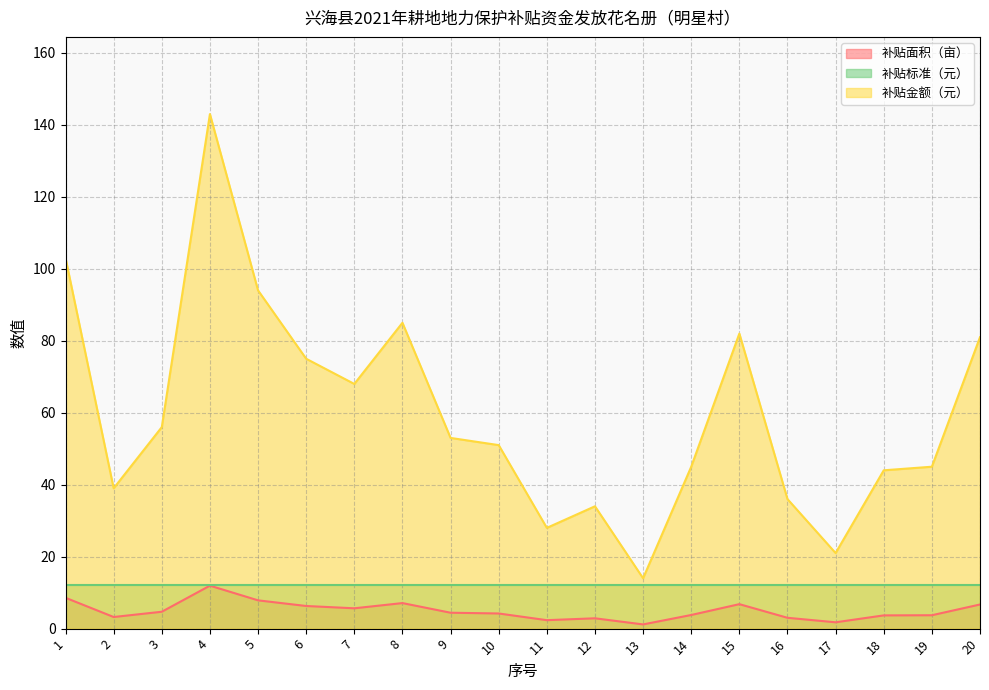

What is the maximum value shown in the chart?

143.0